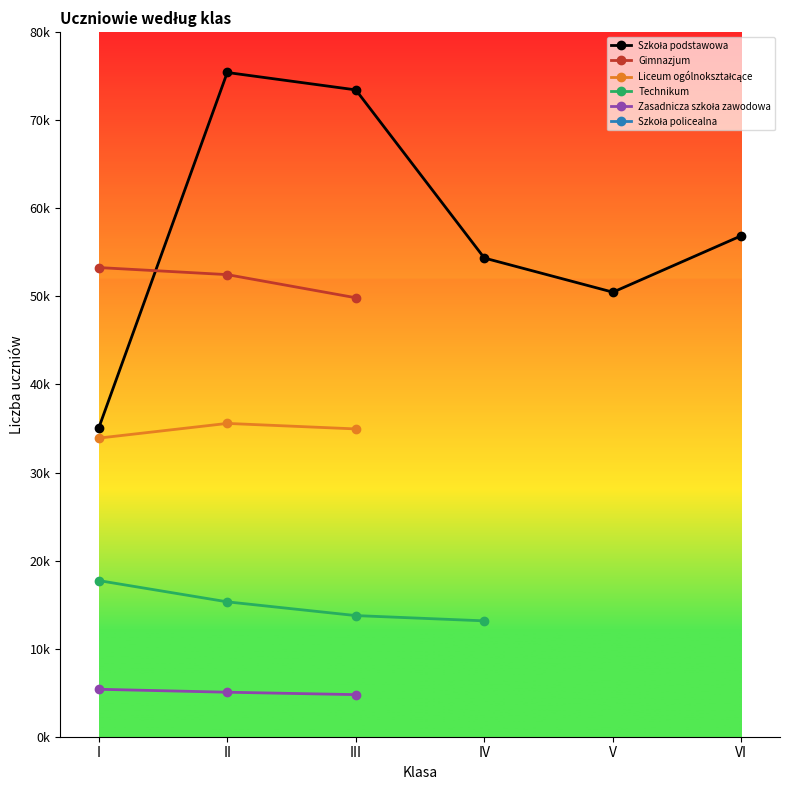

Where is Technikum nearest to the value 15442?

II